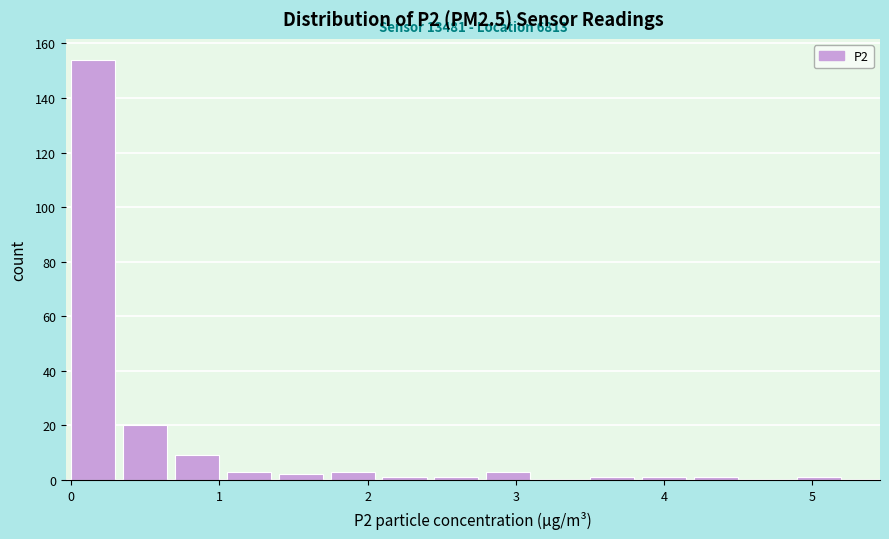

Read against the x-axis, roughly where is the centre of the tallest bar?

0.1